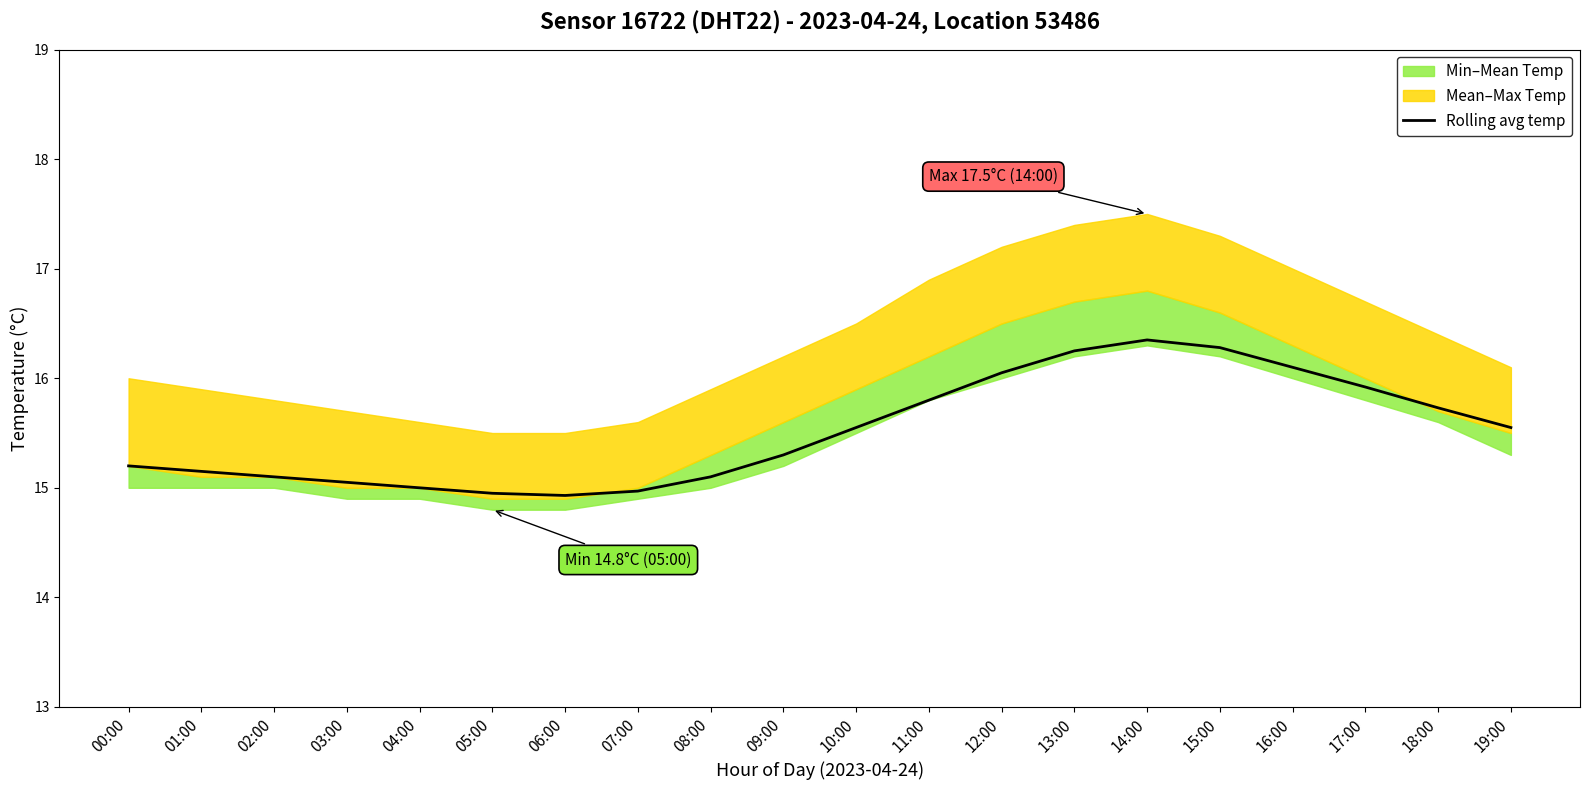

What is the difference between the values at 18:00 and 17:00?

0.2